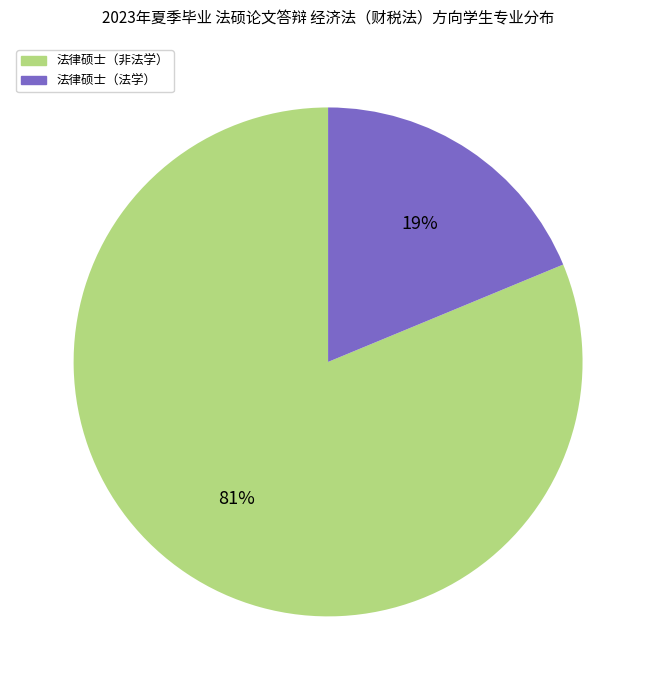

Is the sum of 法律硕士（非法学） and 法律硕士（法学） greater than half?

Yes